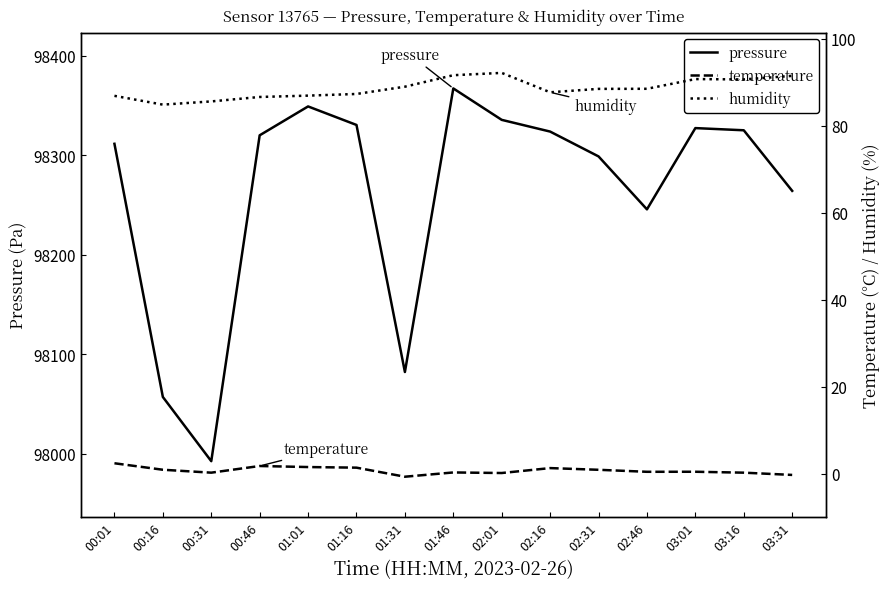

How many data points in humidity are less than 88?

7